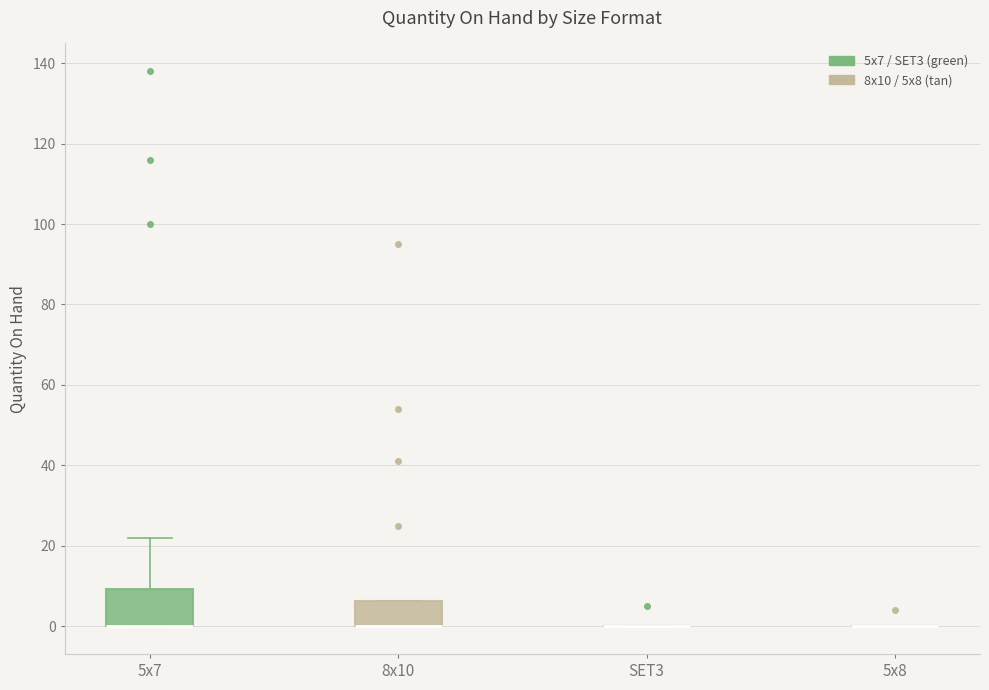

Reading left to right, read every box against the y-axis: the position of its median line, the range the box covers, and the ends of its whiskers. The values are not printed on the chart, so give them approximately, as read against the axis.

5x7: median 0 (drawn on the box's lower edge), box 0 to 10, whiskers 0 to 22
8x10: median 0 (drawn on the box's lower edge), box 0 to 6, whiskers 0 to 6
SET3: box collapsed to a line at 0, whiskers 0 to 0
5x8: box collapsed to a line at 0, whiskers 0 to 0